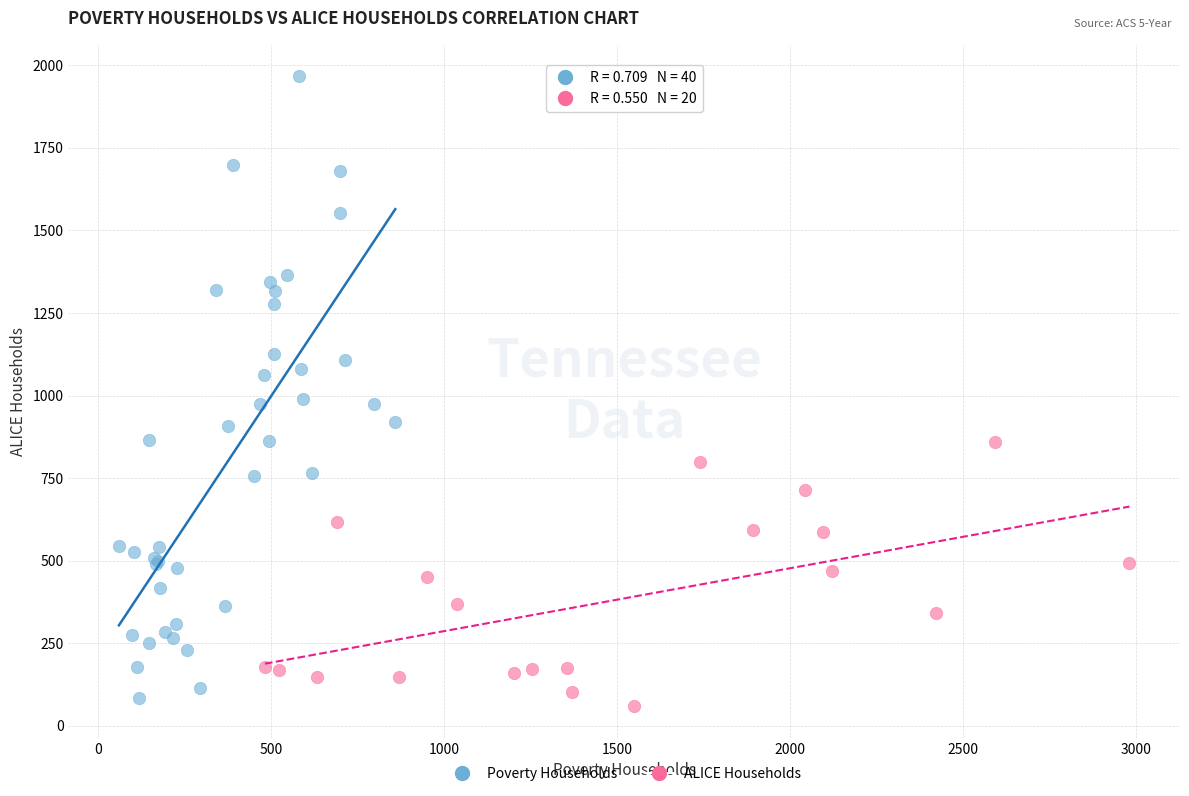

Which series reaches the maximum Y coordinate?

Poverty Households